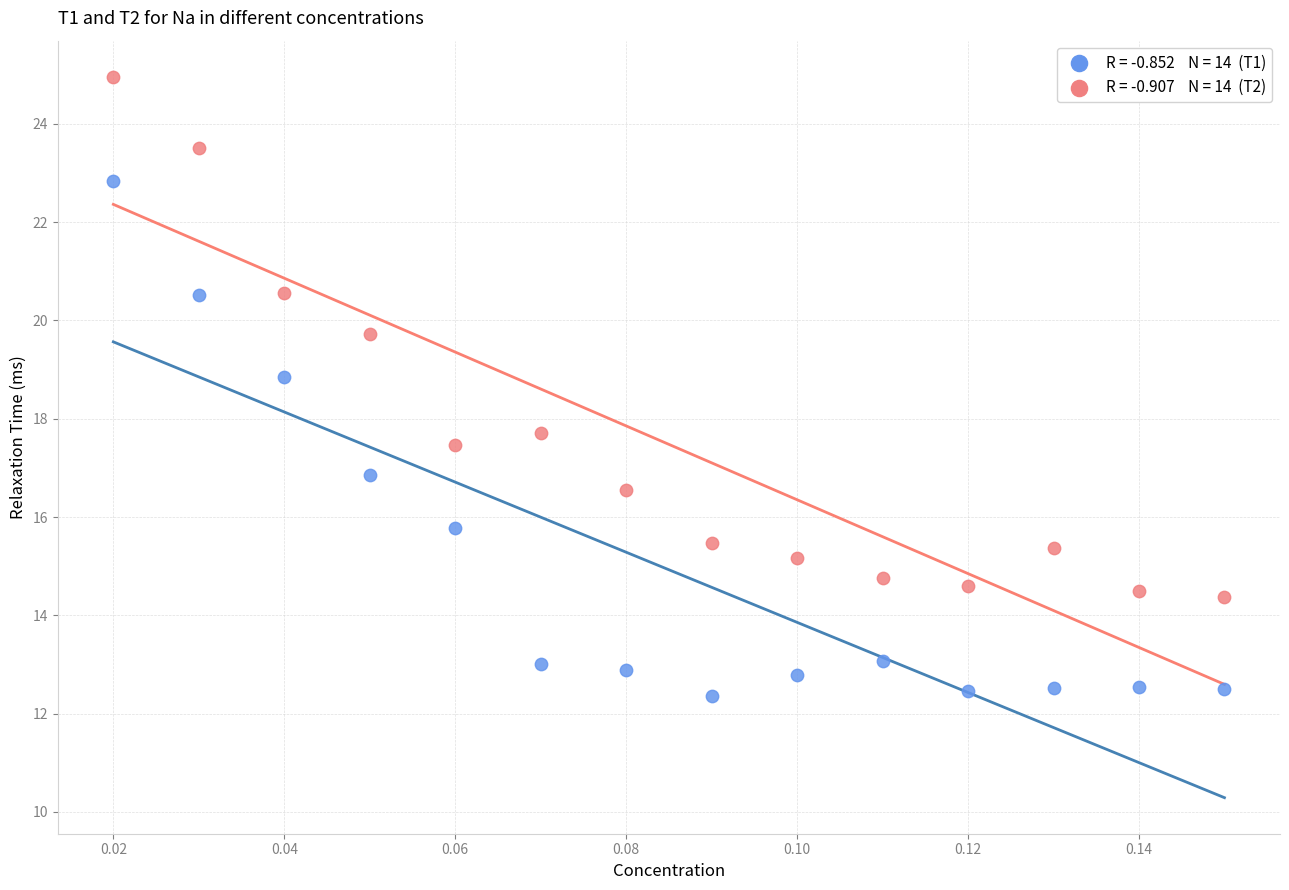

Across all series, what Y value is closest to 18?

17.7